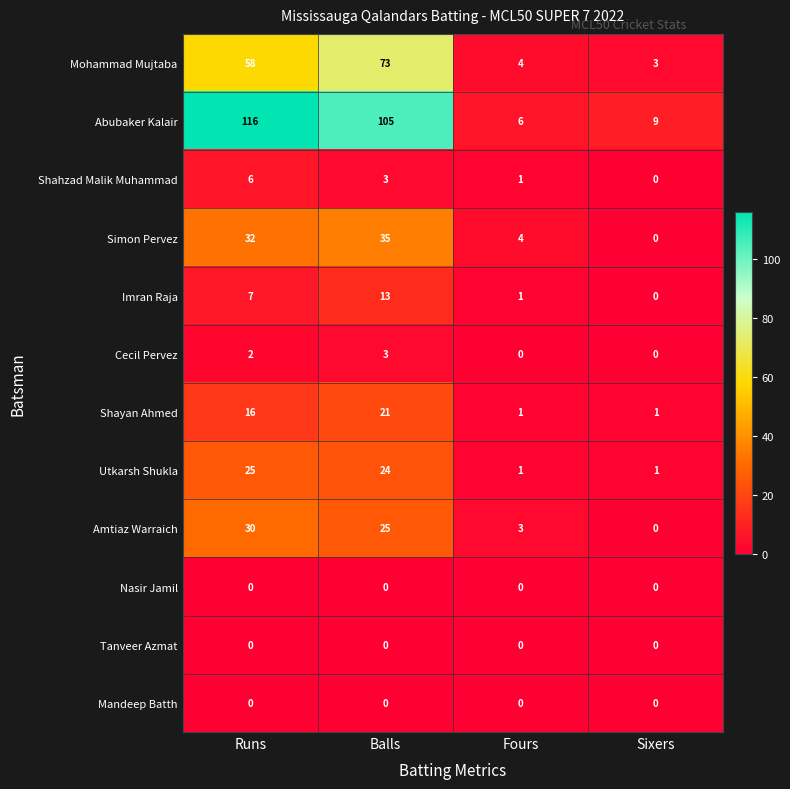

Which label corresponds to the largest value in the chart?

Runs